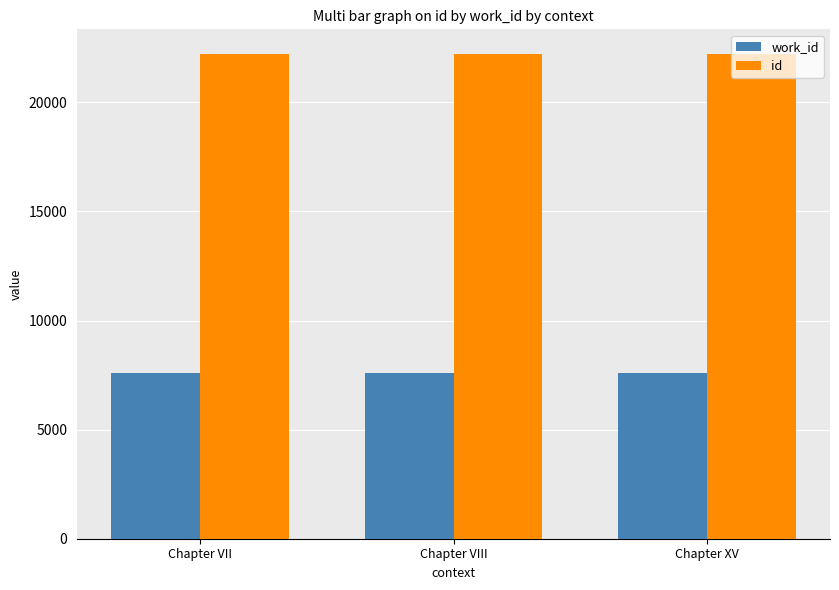

List the series in order of their peak value, highest first.

id, work_id